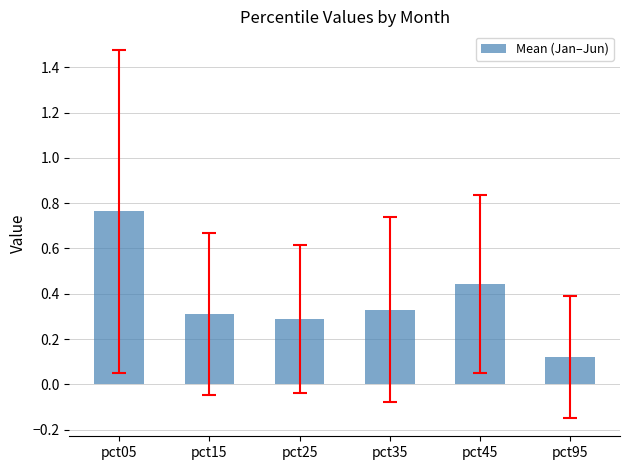

Count the number of categories in the chart.

6